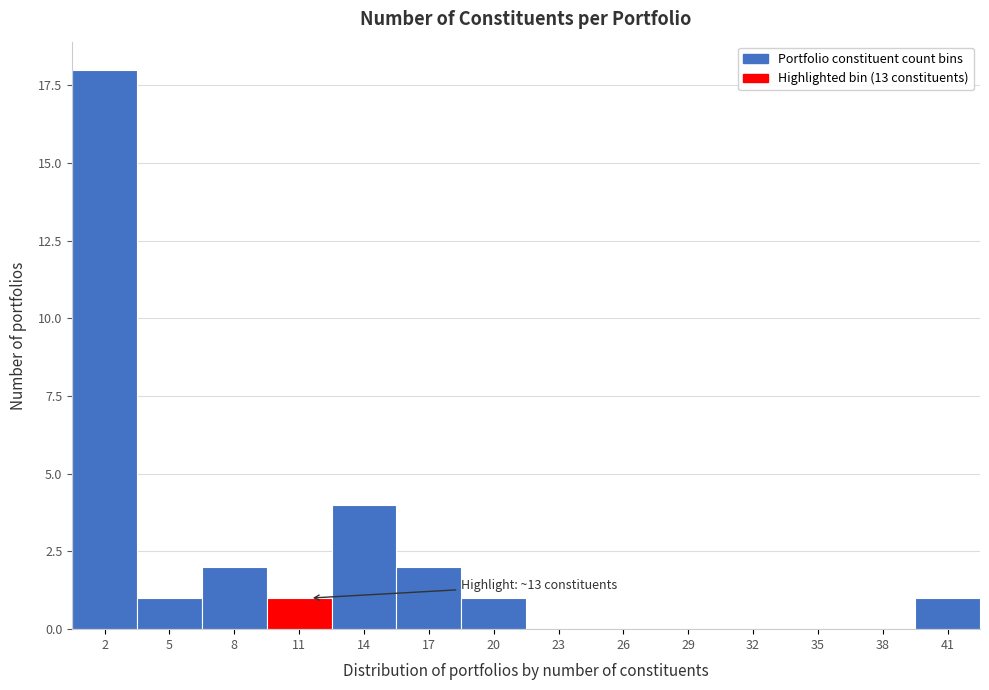

Reading left to right, what are all the values shown in this chart?

2=18	5=1	8=2	11=1	14=4	17=2	20=1	23=0	26=0	29=0	32=0	35=0	38=0	41=1